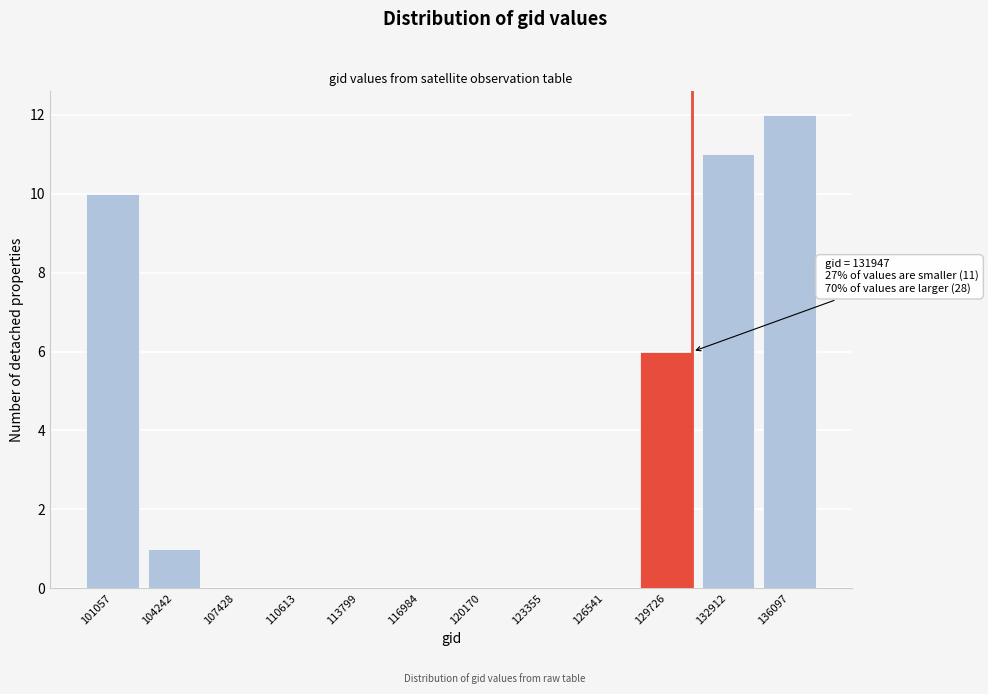

Reading left to right, extract all data points from this chart.

101057=10	104242=1	107428=0	110613=0	113799=0	116984=0	120170=0	123355=0	126541=0	129726=6	132912=11	136097=12